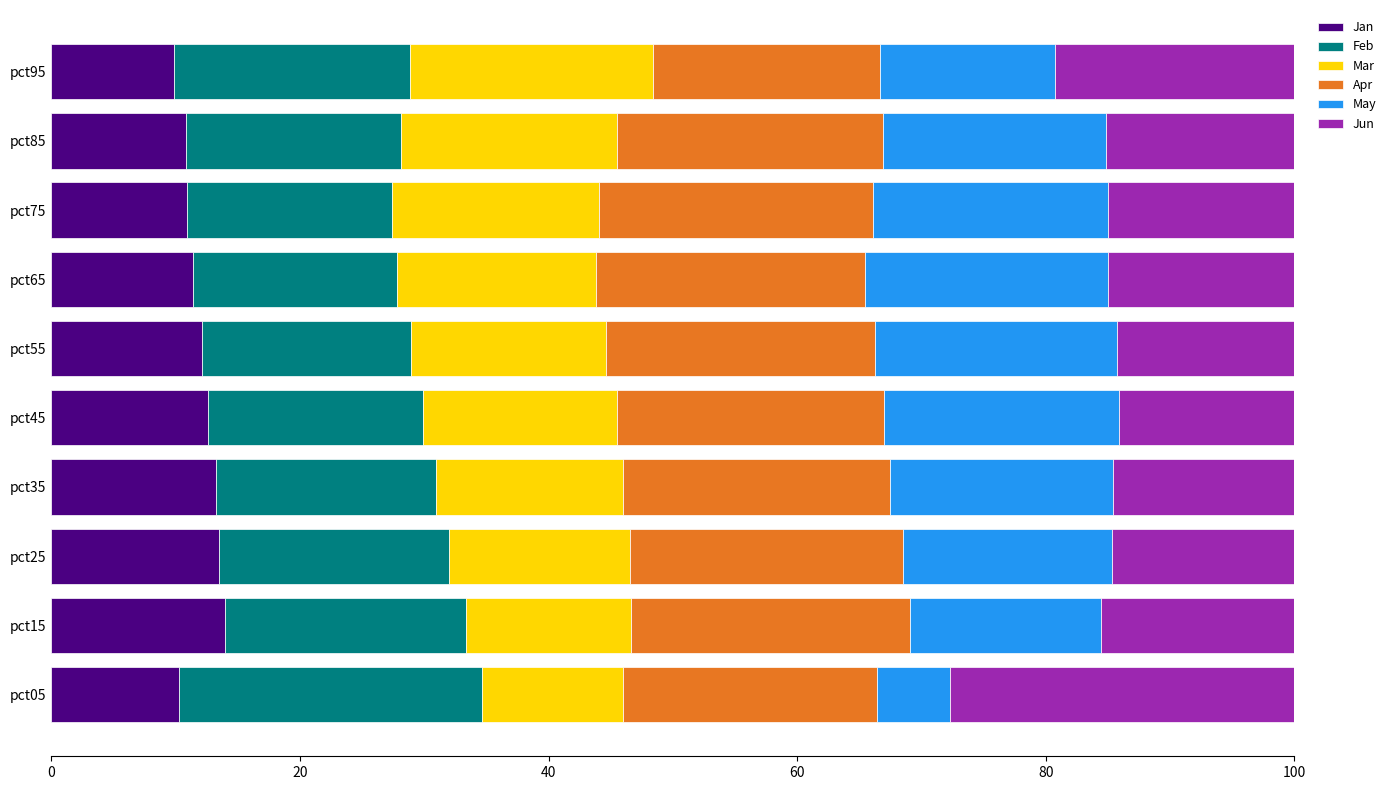

How many series are shown in this chart?

6